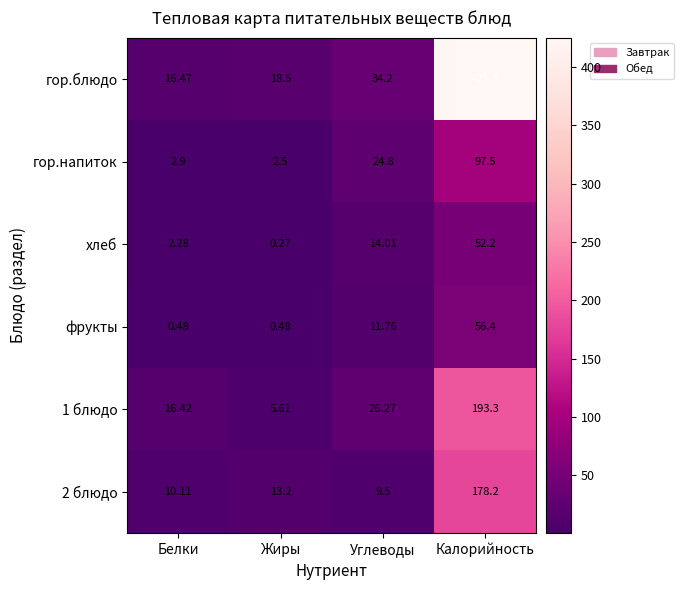

Which series has the largest range (max minus min)?

гор.блюдо